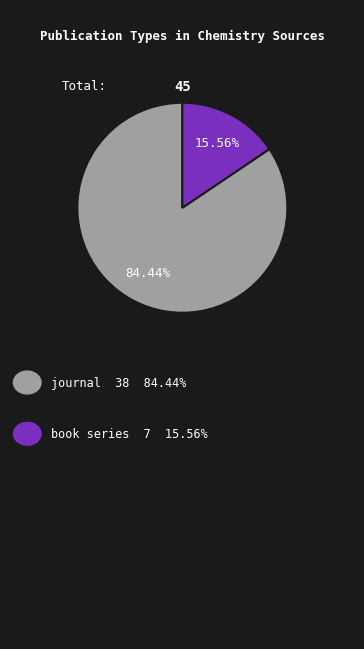

Is there a majority slice in this chart?

Yes